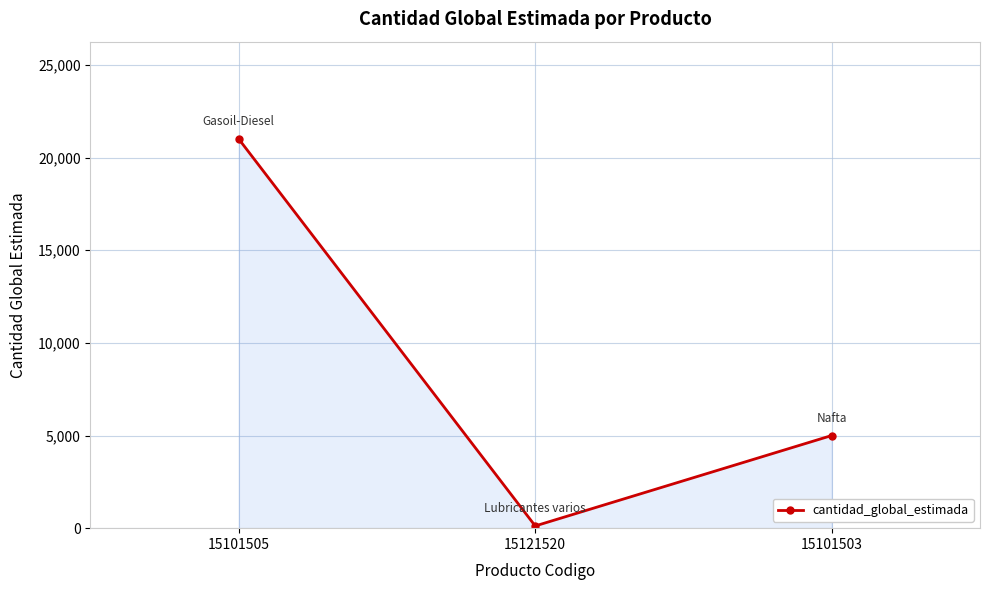

List the labels in order of value, largest first.

15101505, 15101503, 15121520